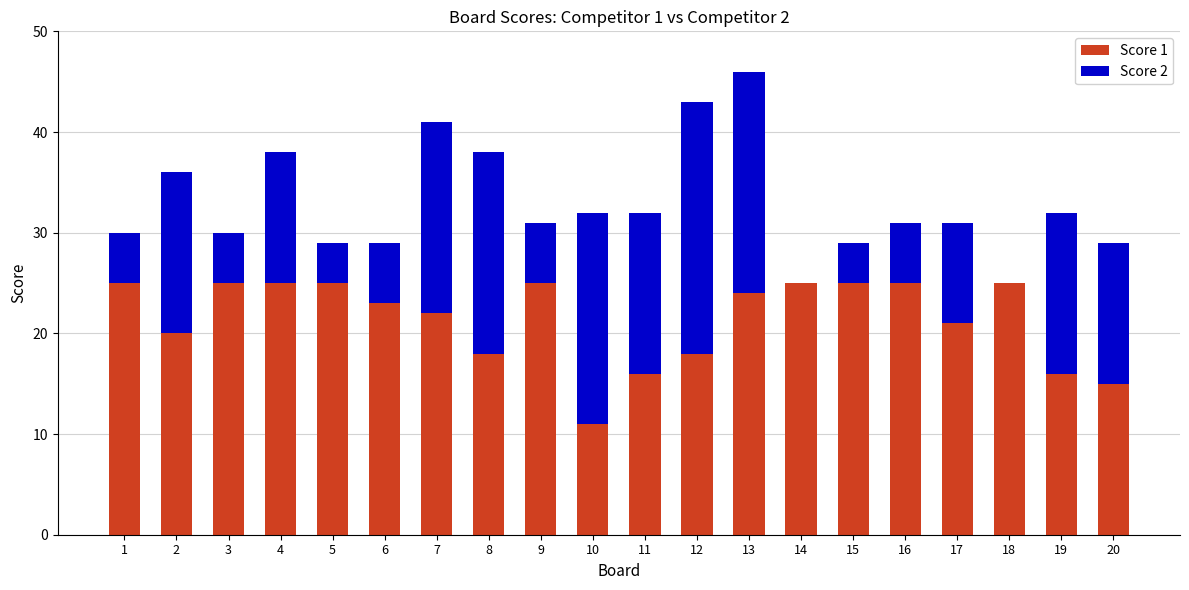

The Score 1 series shows 5 at 1. True or false?

False